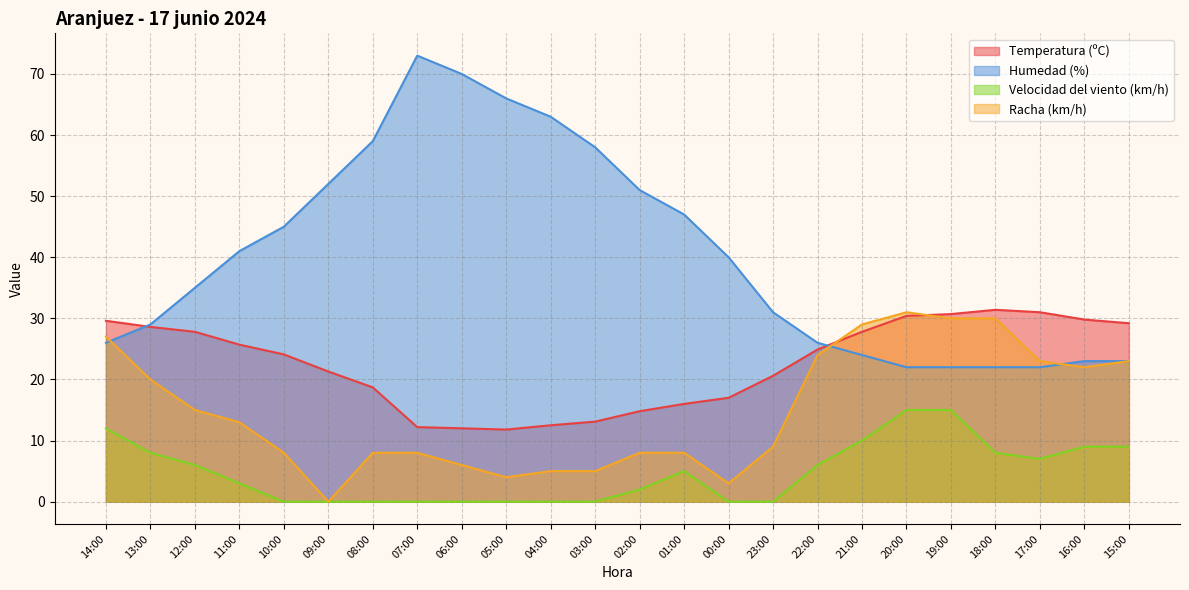

What is the value of the Velocidad del viento (km/h) point at the 23rd from the left?

9.0